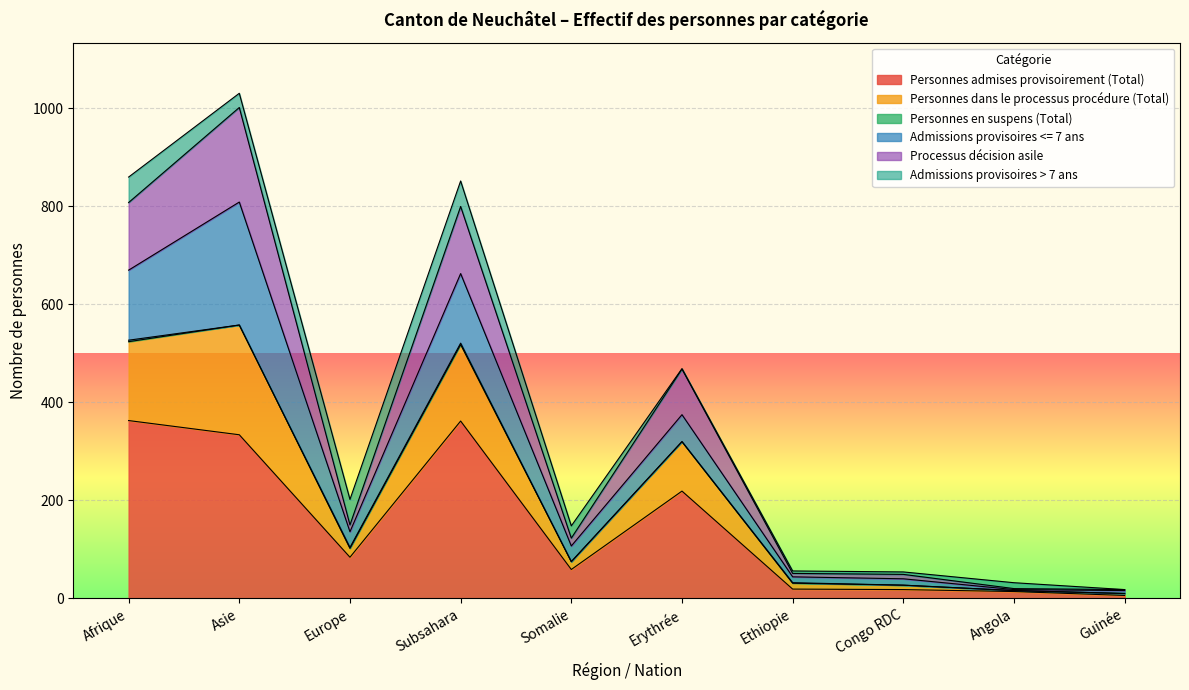

At which category is the sum across all series the highest?

Asie